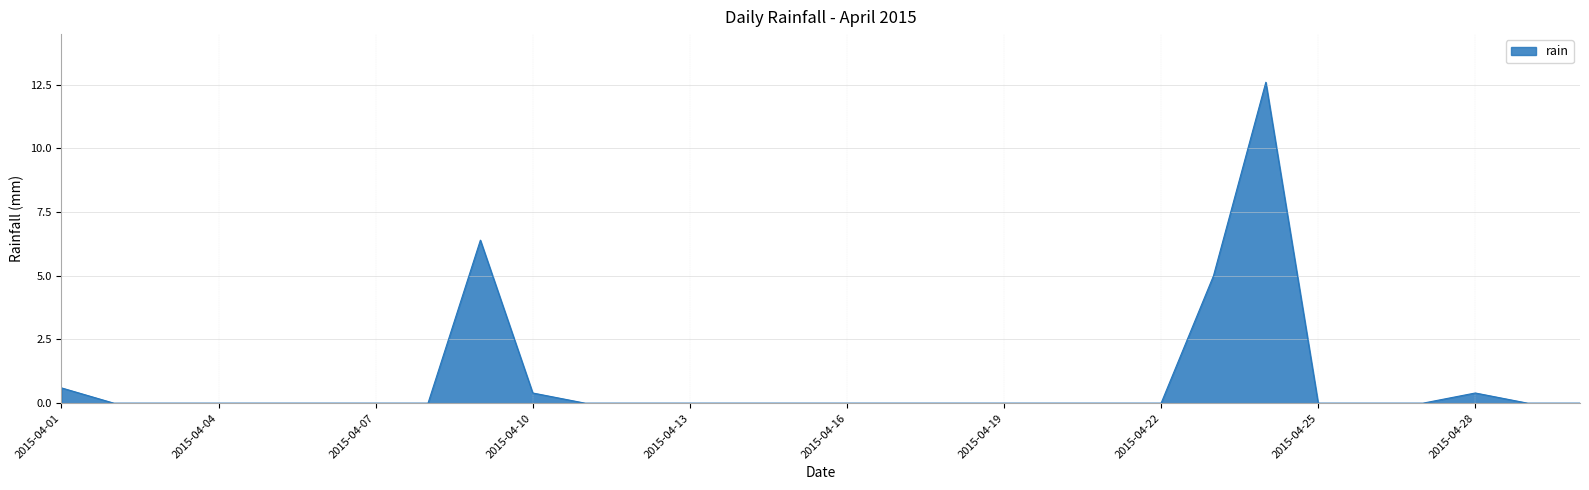

What is the difference between the second highest and minimum values?

6.4